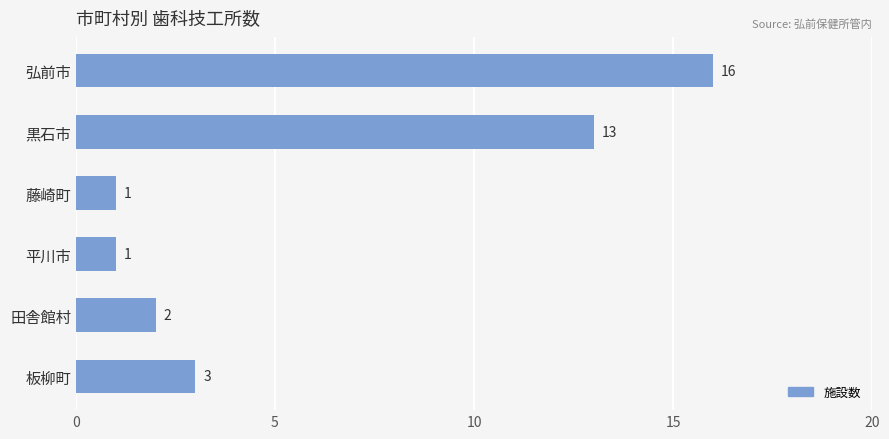

What is the change in value from 藤崎町 to 板柳町?

+2